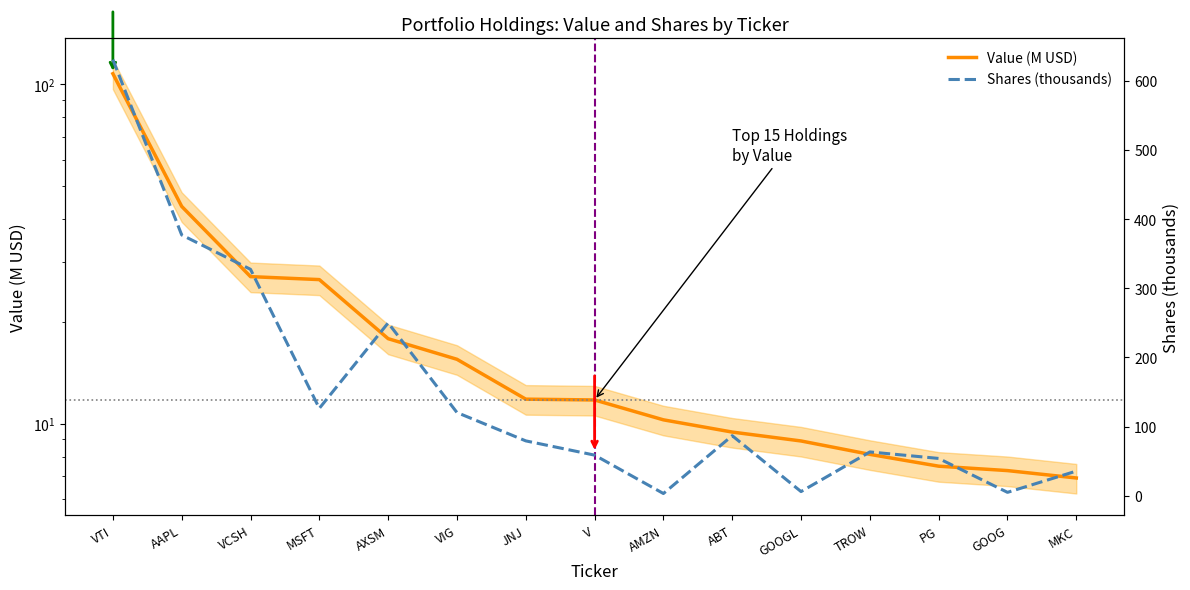

What is the label of the 9th point from the right?

JNJ